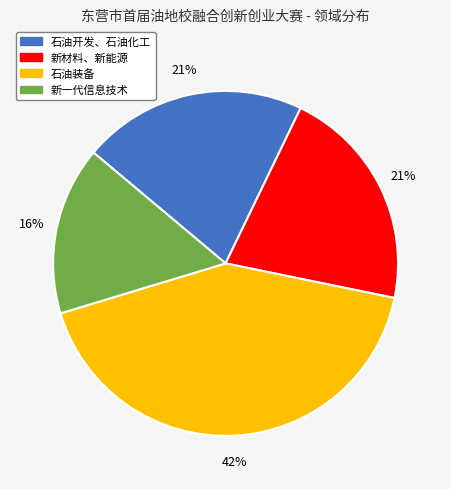

Which category has the biggest portion of the pie?

石油装备